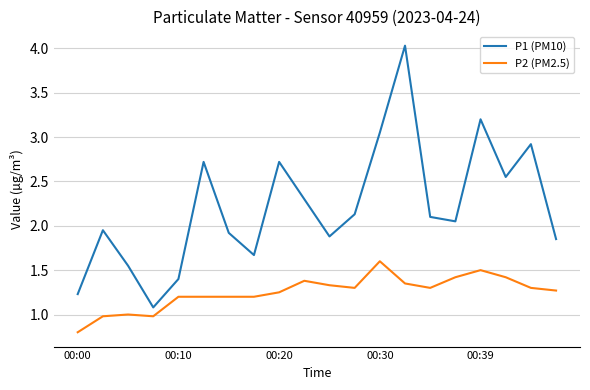

How many lines are shown in the chart?

2